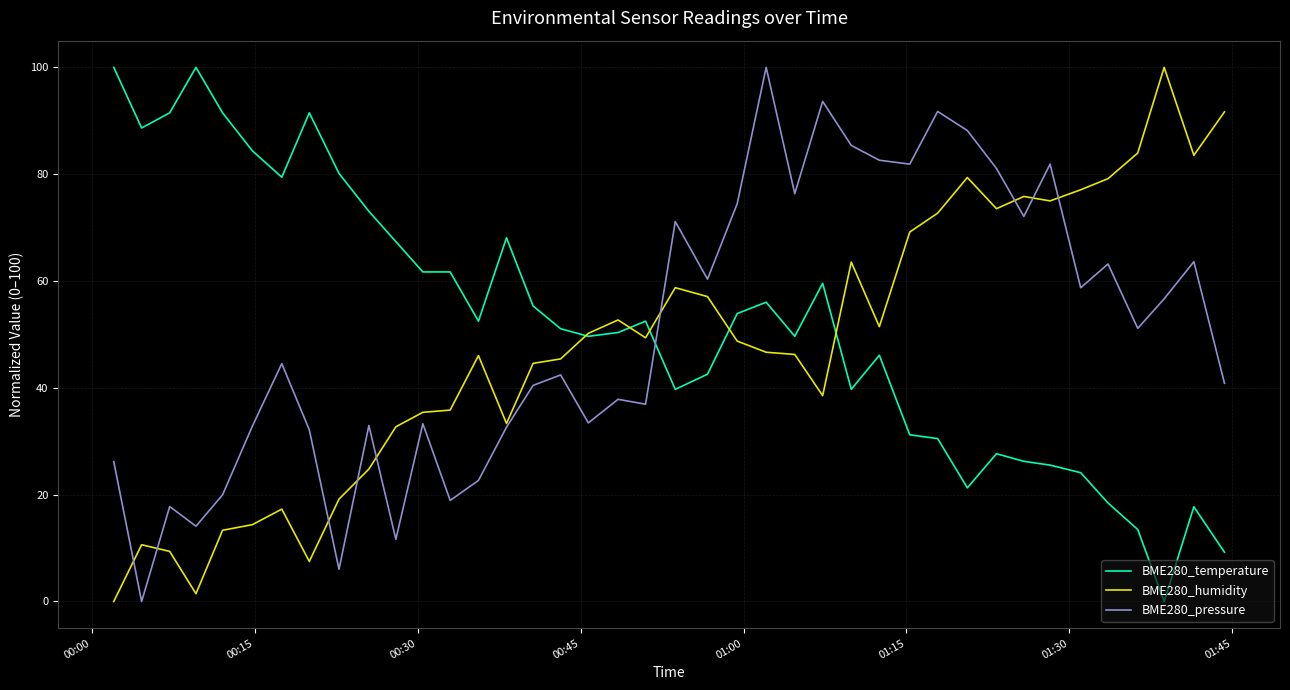

What is the greatest value displayed?

100.0